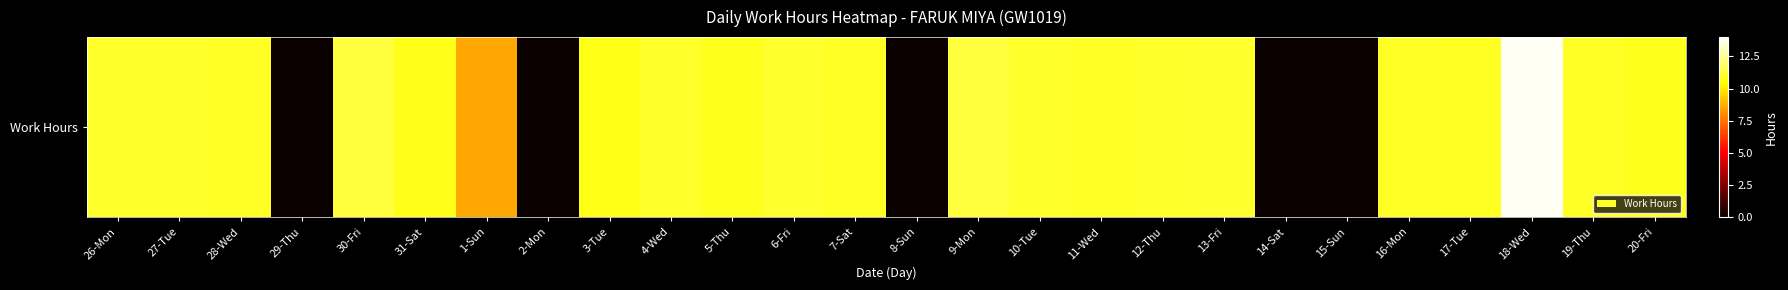

Reading left to right, transcribe all the data shown in this chart.

11.0	11.0	11.0	0.0	11.3	10.8	8.6	0.0	10.7	11.0	10.8	11.1	11.0	0.0	11.3	11.0	11.0	11.0	11.1	0.0	0.0	11.0	10.9	13.8	11.0	10.9